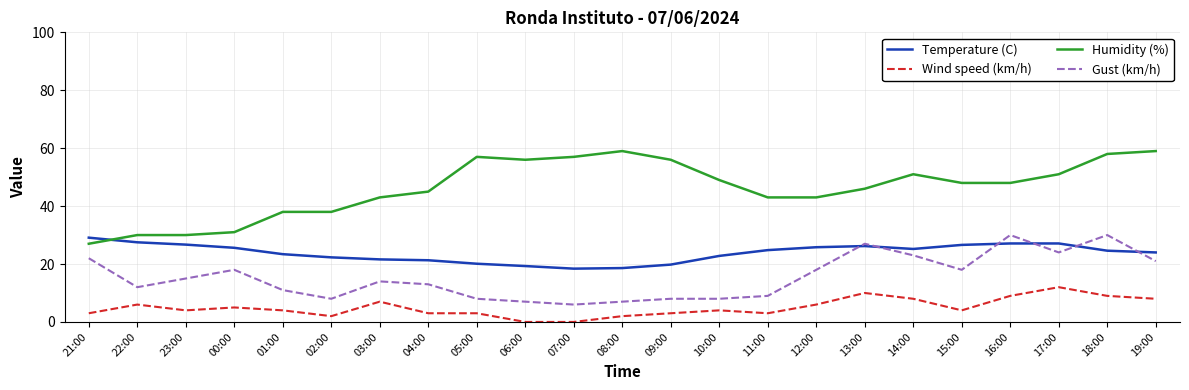

Rank the series by their average value, from lowest to highest.

Wind speed (km/h), Gust (km/h), Temperature (C), Humidity (%)